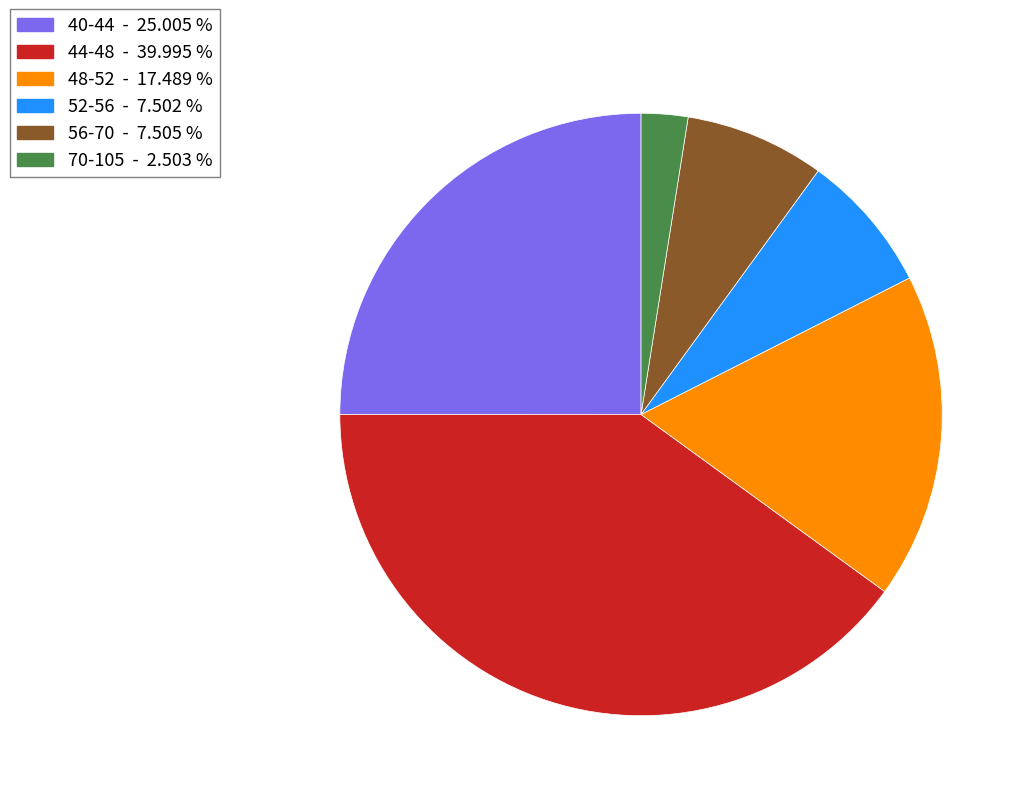

Is there any slice that represents more than half of the pie?

No